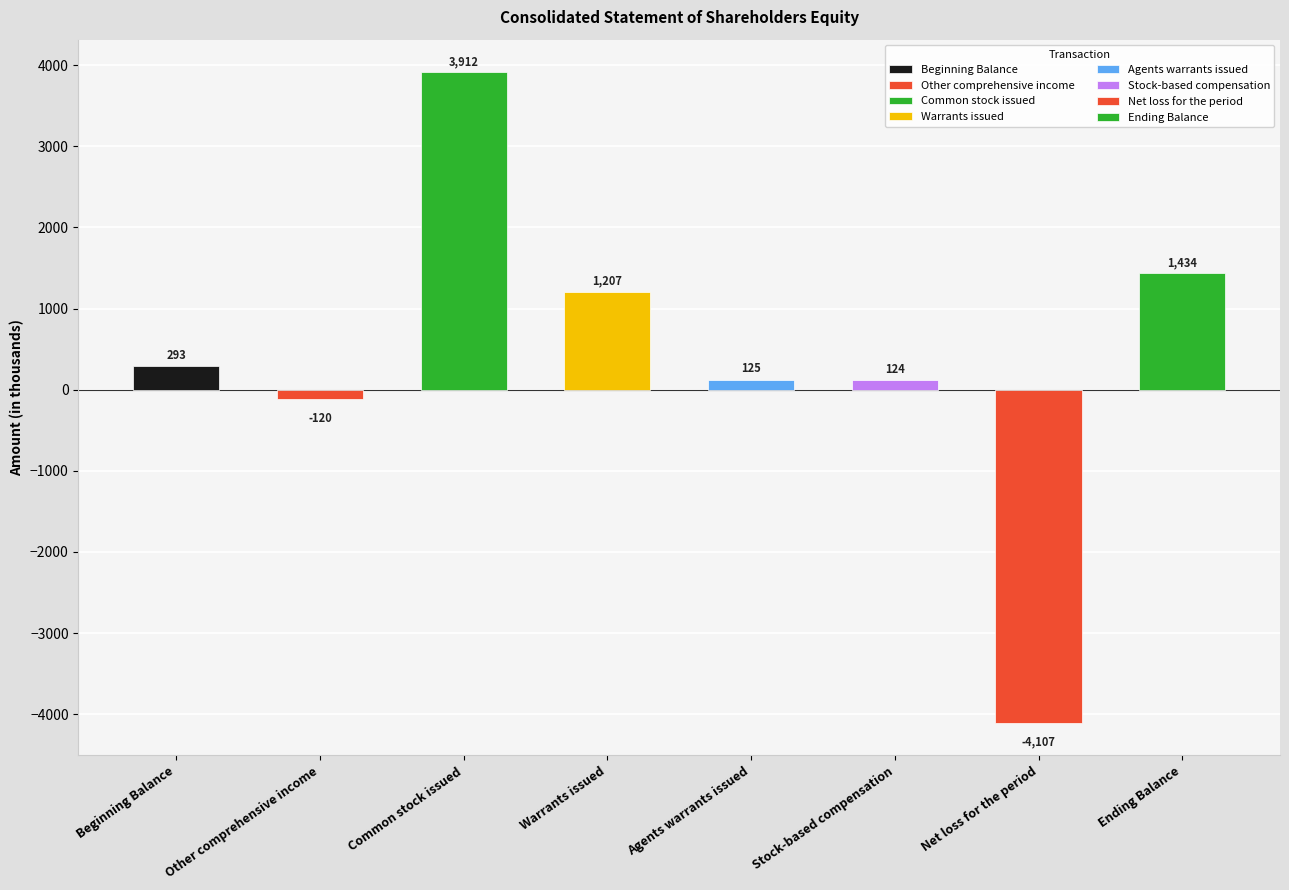

How many bars are there in total?

8